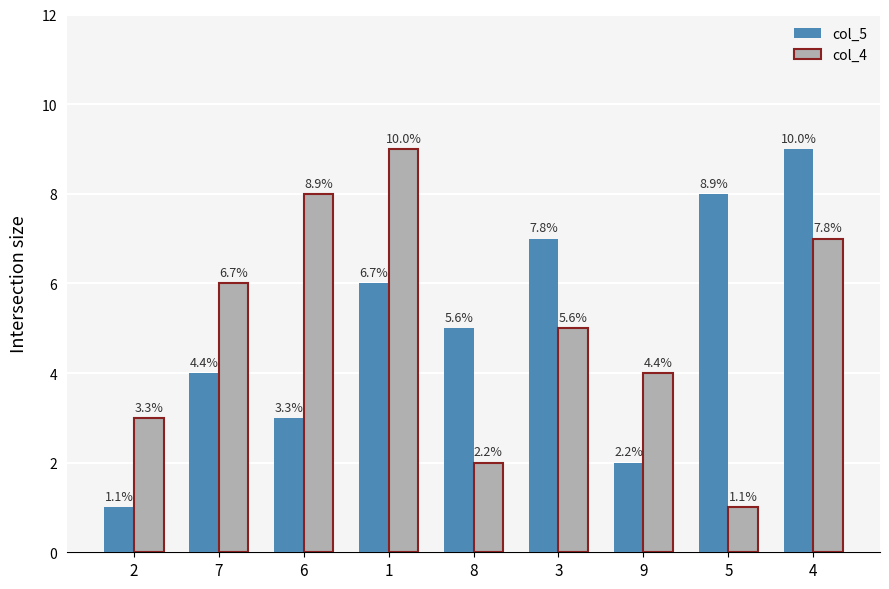

Reading right to left, extract all data points from this chart.

col_5: 4=9	5=8	9=2	3=7	8=5	1=6	6=3	7=4	2=1
col_4: 4=7	5=1	9=4	3=5	8=2	1=9	6=8	7=6	2=3